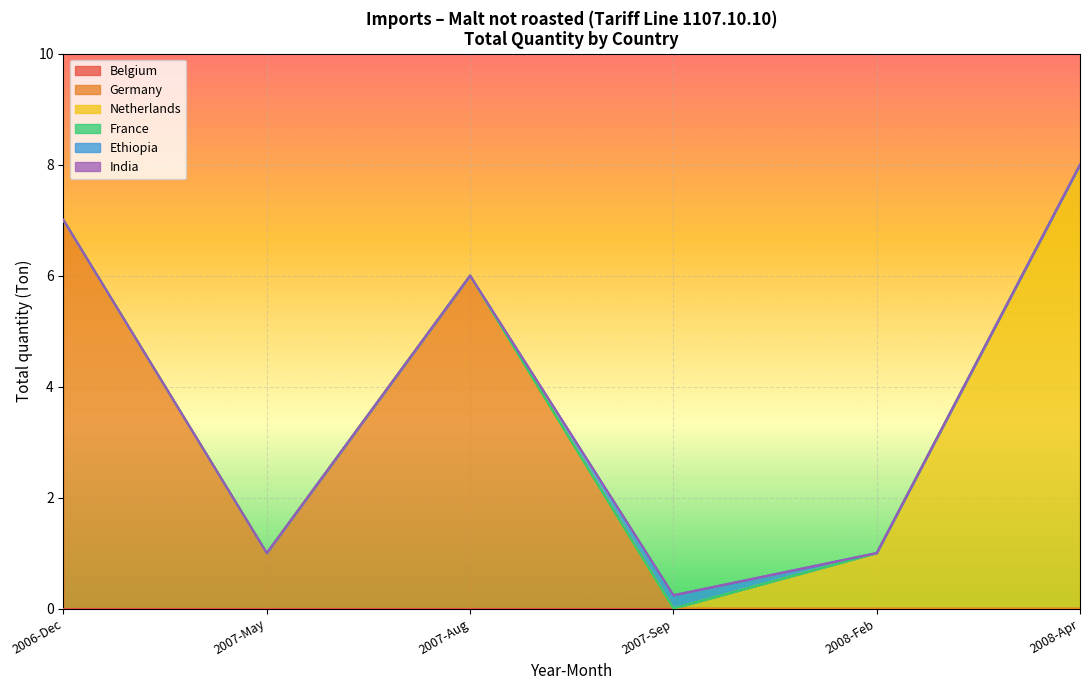

Does the chart display data point markers on the line(s)?

No